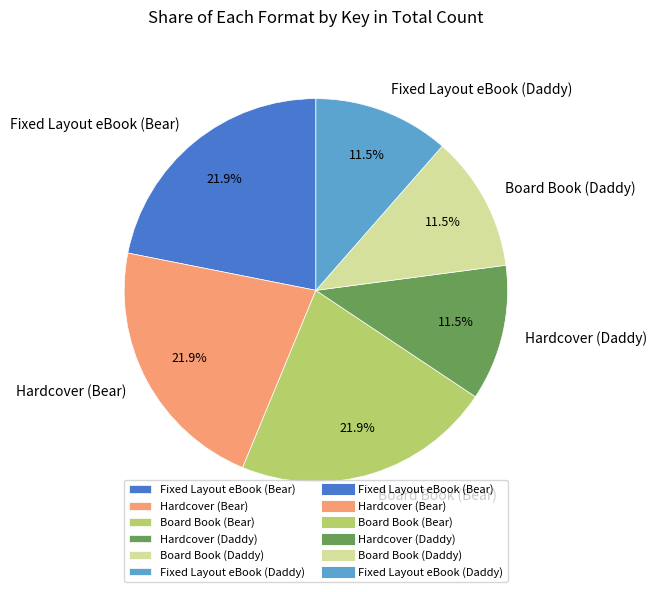

The Hardcover (Bear) slice represents 22% of the pie. True or false?

True